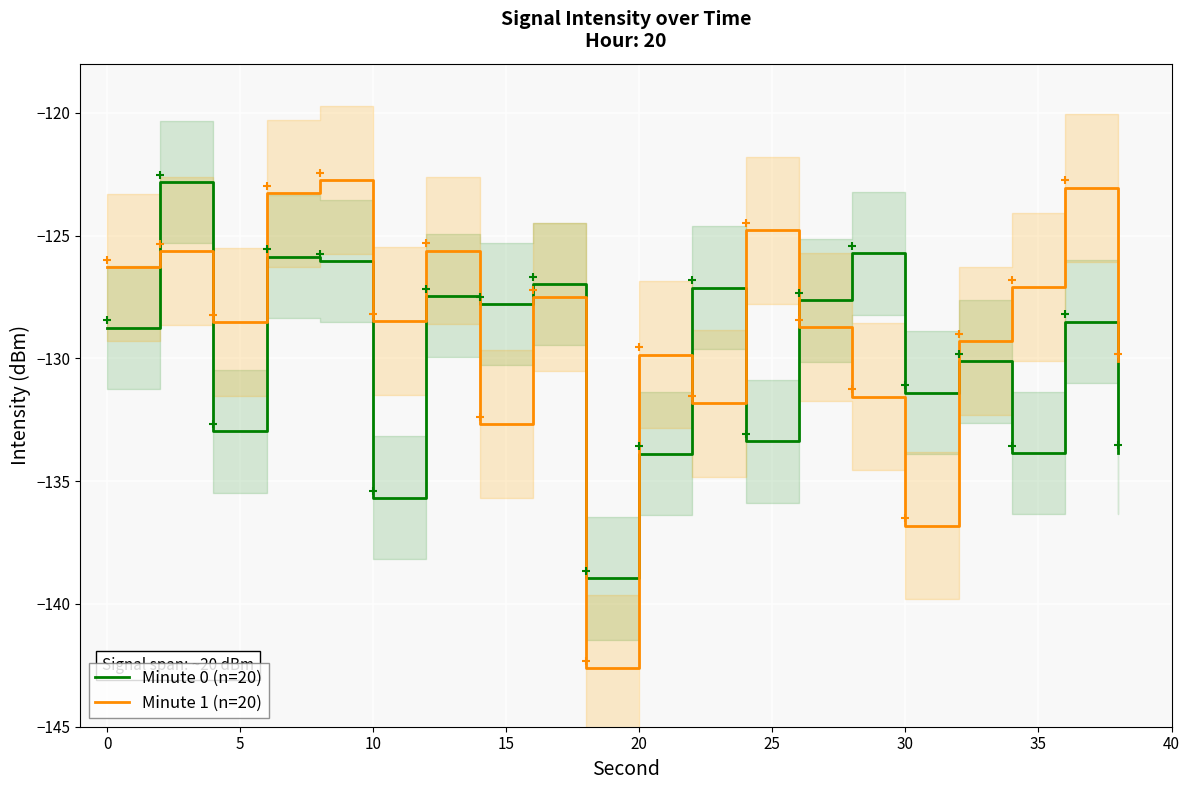

What is the maximum value shown in the chart?

-122.7